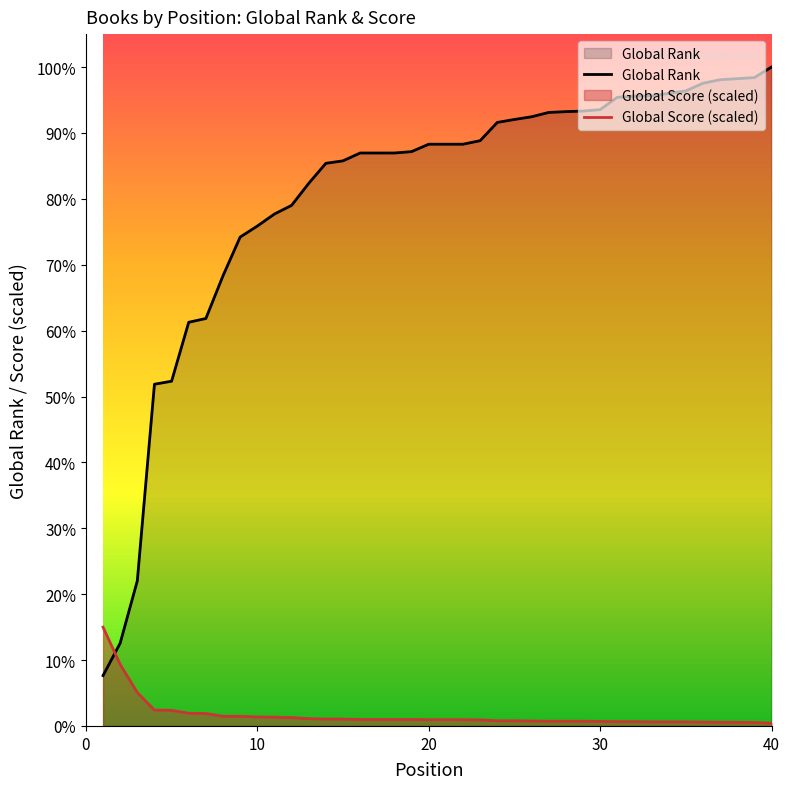

The Global Rank series shows 2490.5 at 8. True or false?

False